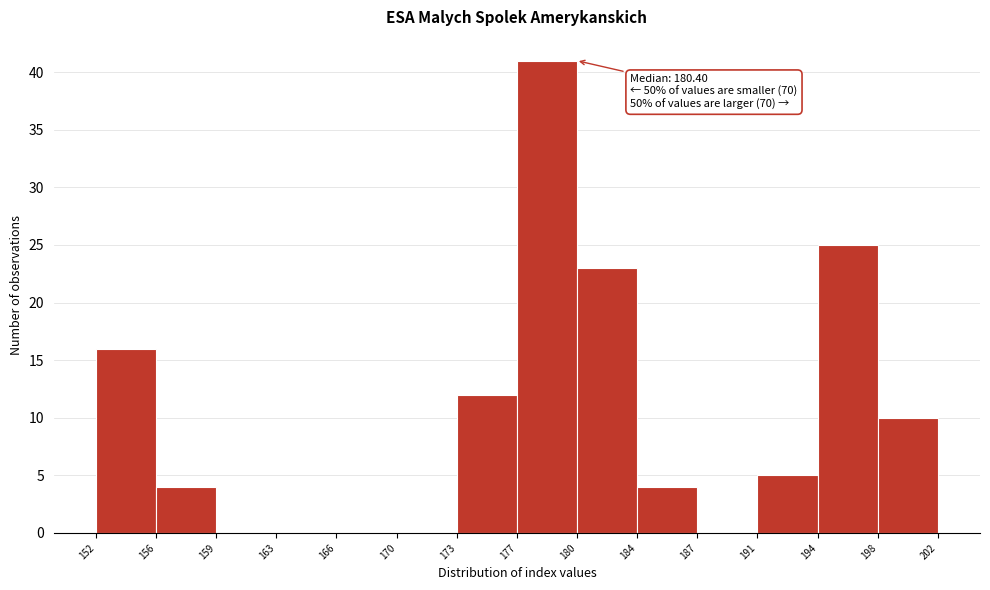

Over which range of the x-axis is the bar tallest?

177 to 180